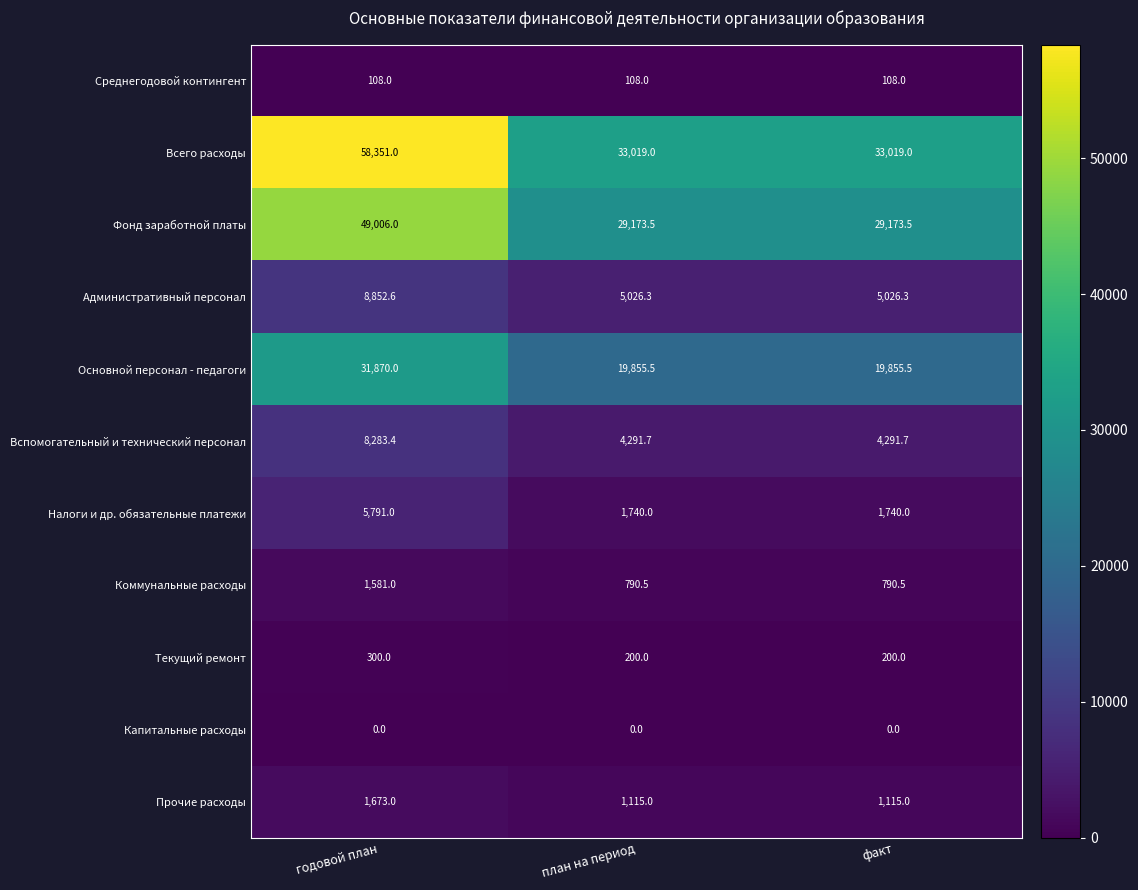

Which series has the largest total across all categories?

Всего расходы